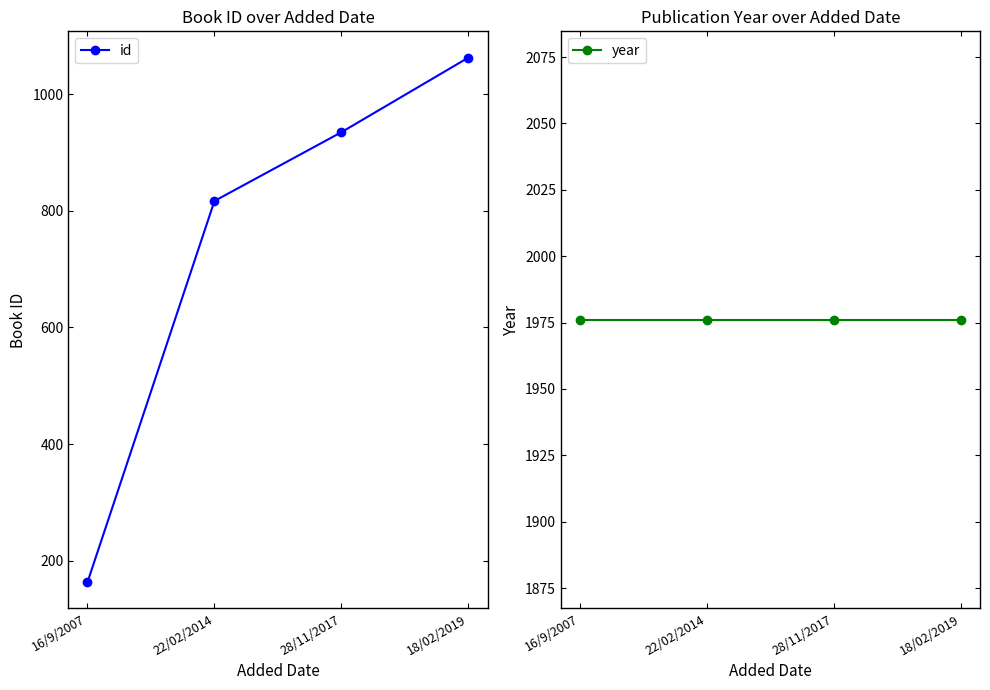

The year series shows 1976 at 28/11/2017. True or false?

True